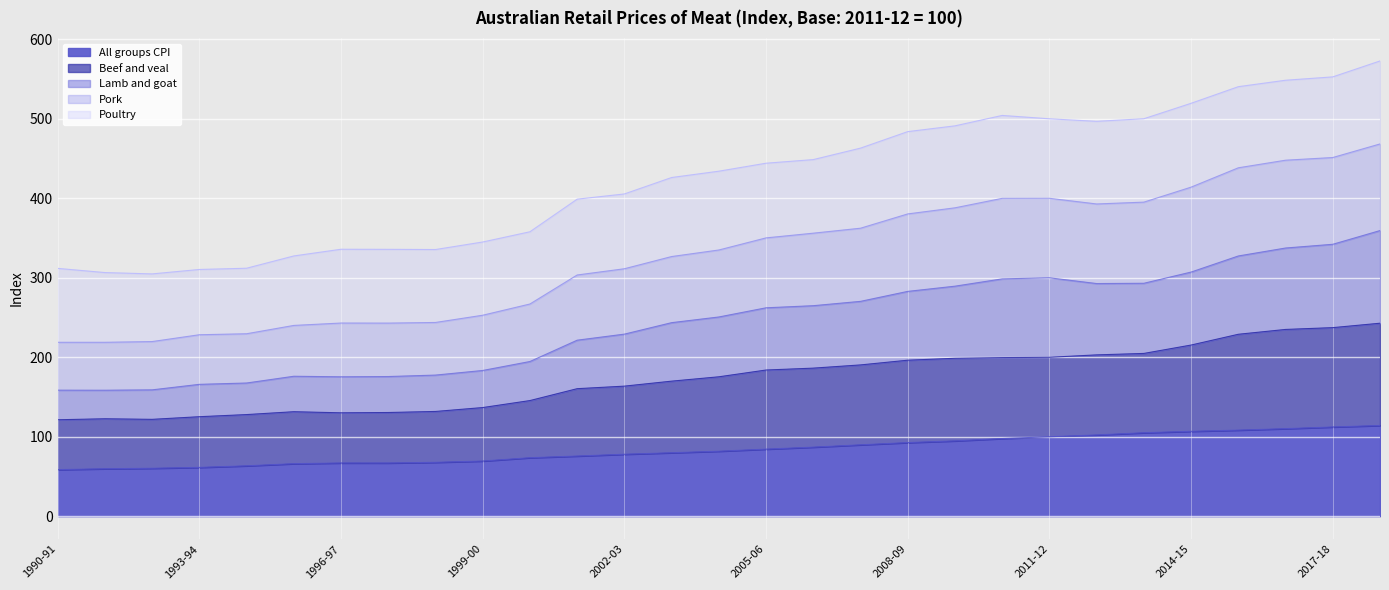

Between 1993-94 and 2004-05, which is larger?

2004-05